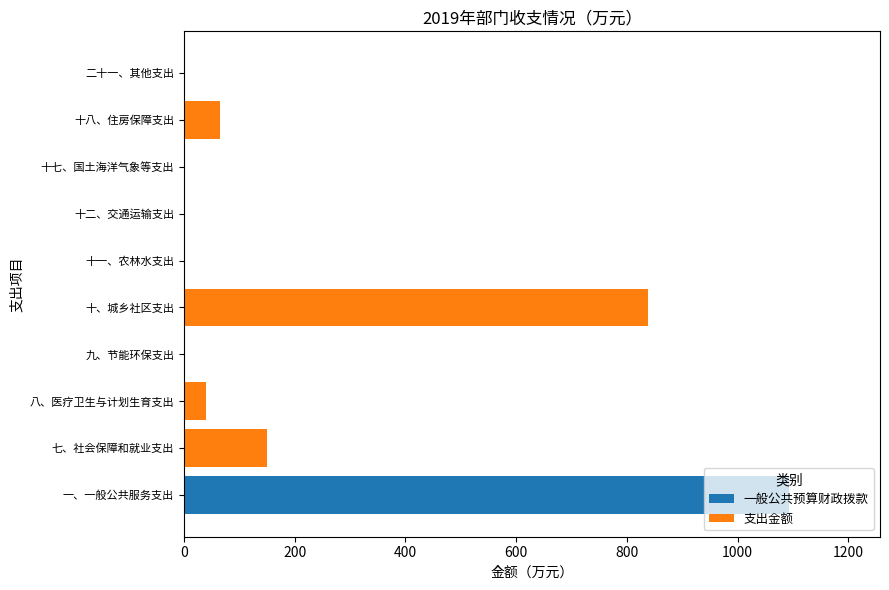

Is it true that 一般公共预算财政拨款 equals 479.9 at 八、医疗卫生与计划生育支出?

False